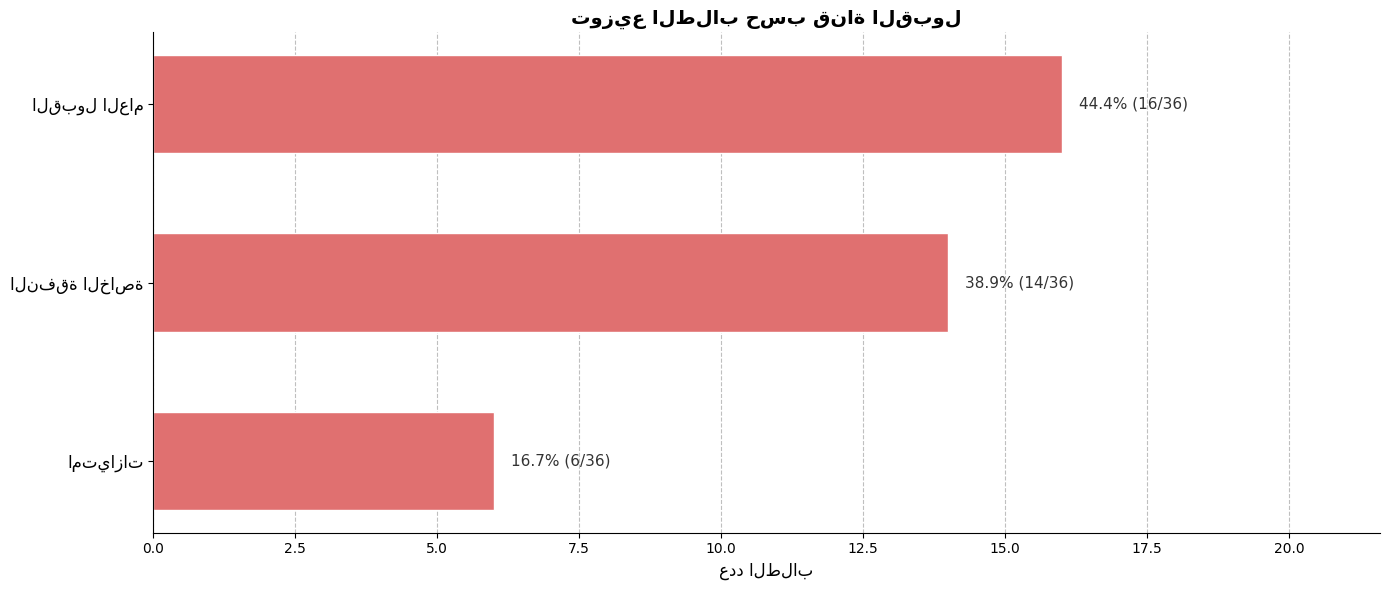

How many data points does each series have?

3